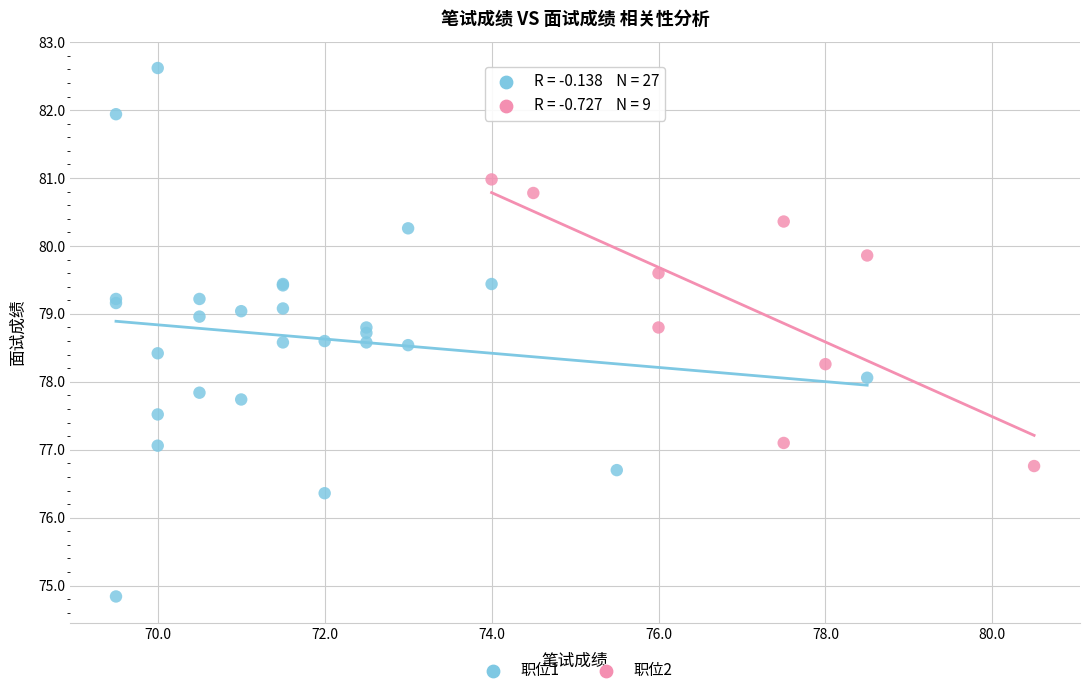

Which series has the widest spread of Y values?

职位1